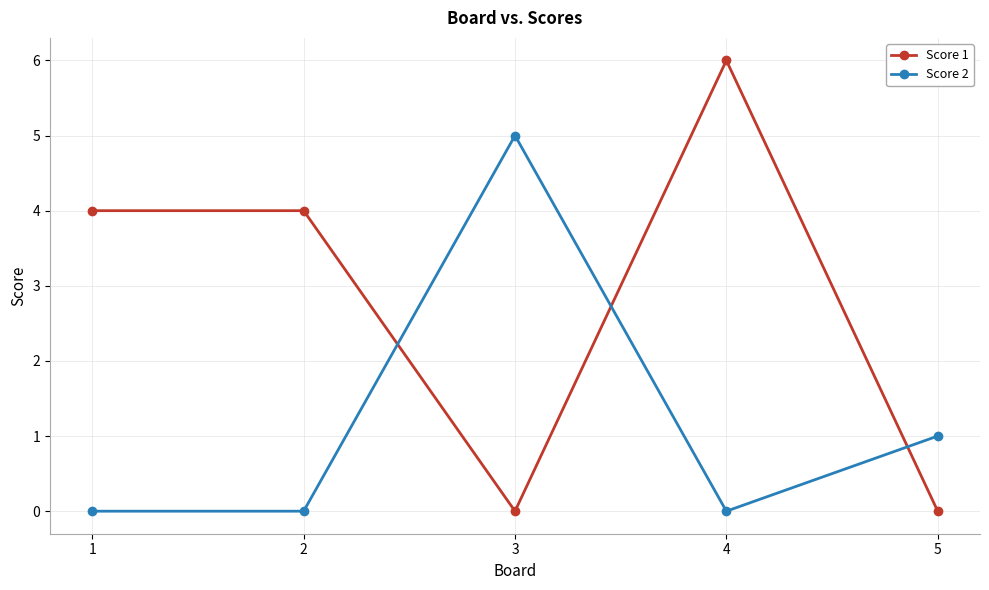

Is it true that Score 2 equals 0 at 4?

True